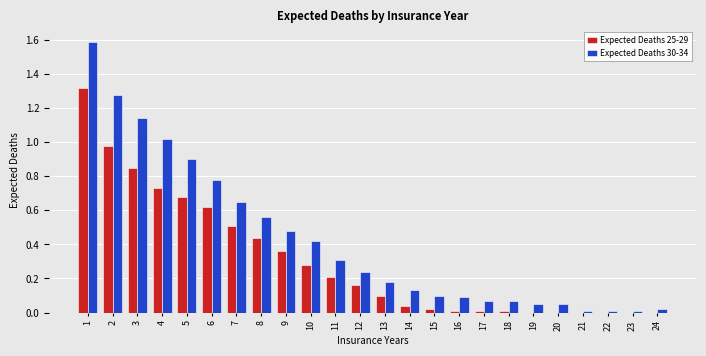

Which series has the largest total across all categories?

Expected Deaths 30-34